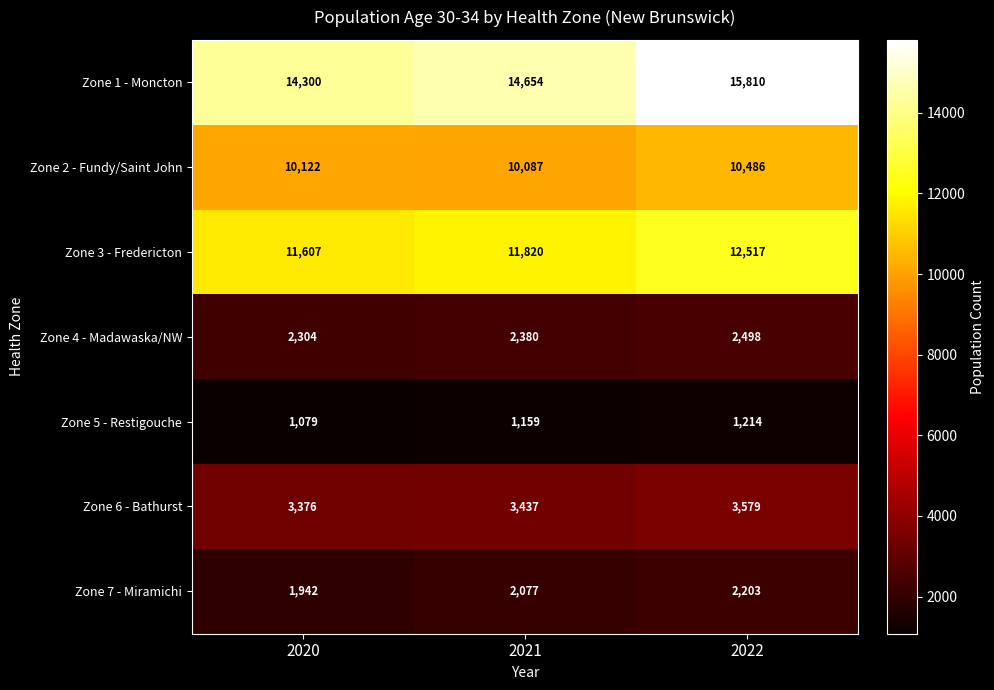

Reading left to right, what are all the values shown in this chart?

Zone 1 - Moncton: 2020=14300	2021=14654	2022=15810
Zone 2 - Fundy/Saint John: 2020=10122	2021=10087	2022=10486
Zone 3 - Fredericton: 2020=11607	2021=11820	2022=12517
Zone 4 - Madawaska/NW: 2020=2304	2021=2380	2022=2498
Zone 5 - Restigouche: 2020=1079	2021=1159	2022=1214
Zone 6 - Bathurst: 2020=3376	2021=3437	2022=3579
Zone 7 - Miramichi: 2020=1942	2021=2077	2022=2203